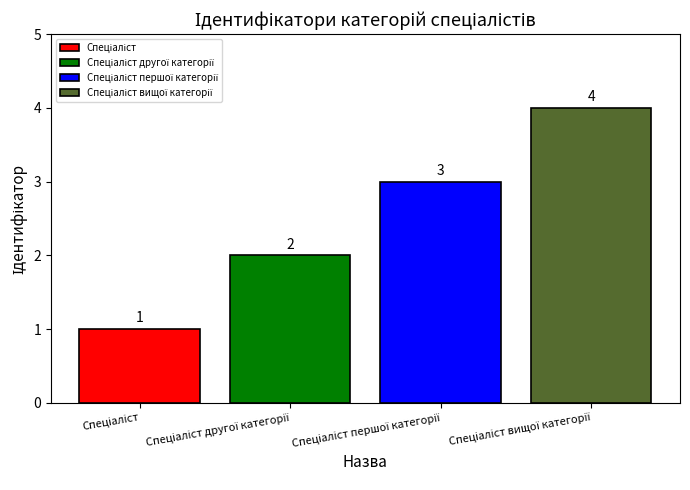

What is the maximum value shown in the chart?

4